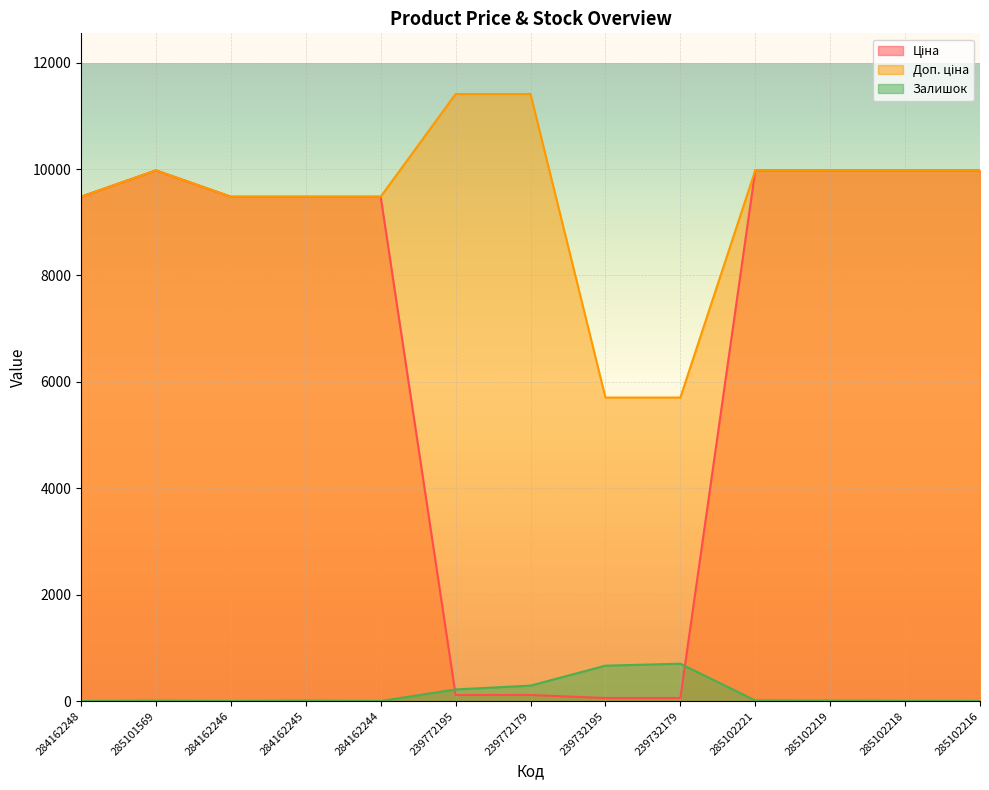

Rank the series by their maximum value, from lowest to highest.

Залишок, Ціна, Доп. ціна